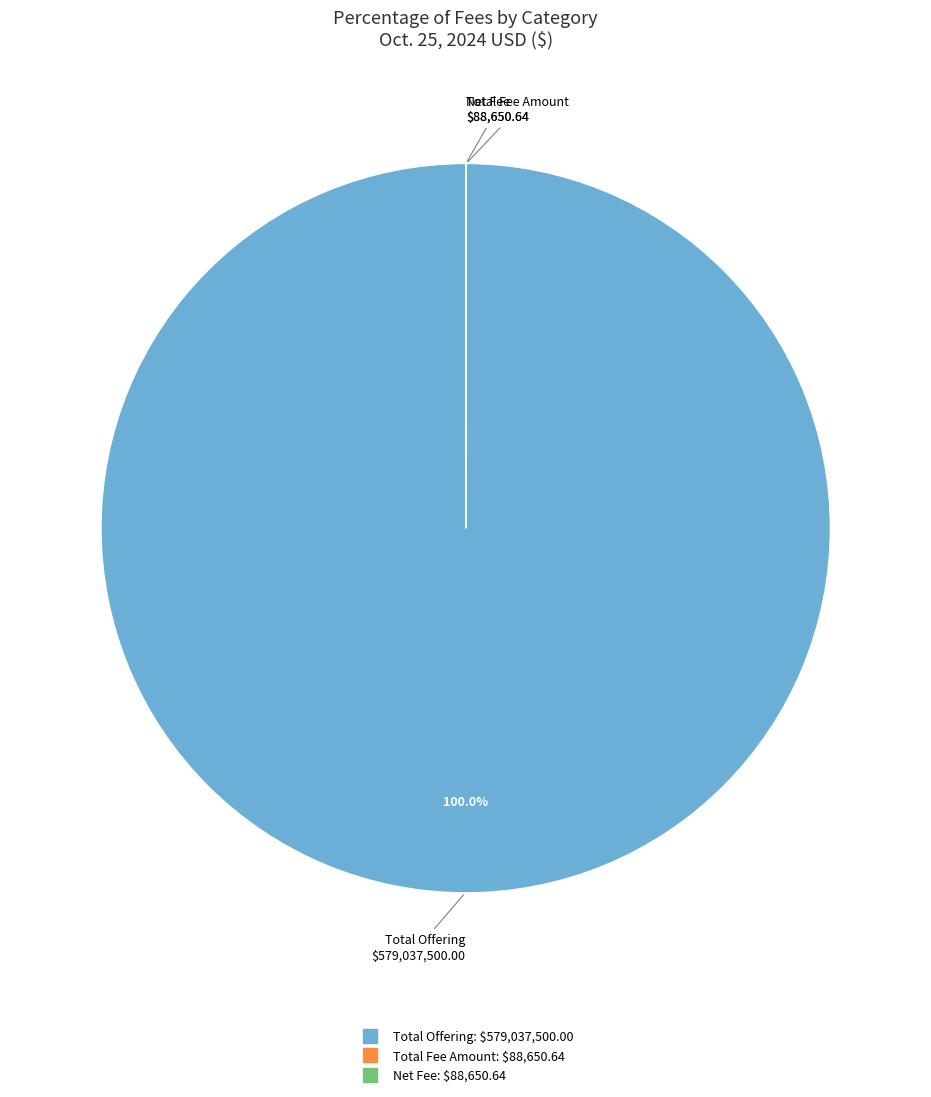

Is there a majority slice in this chart?

Yes